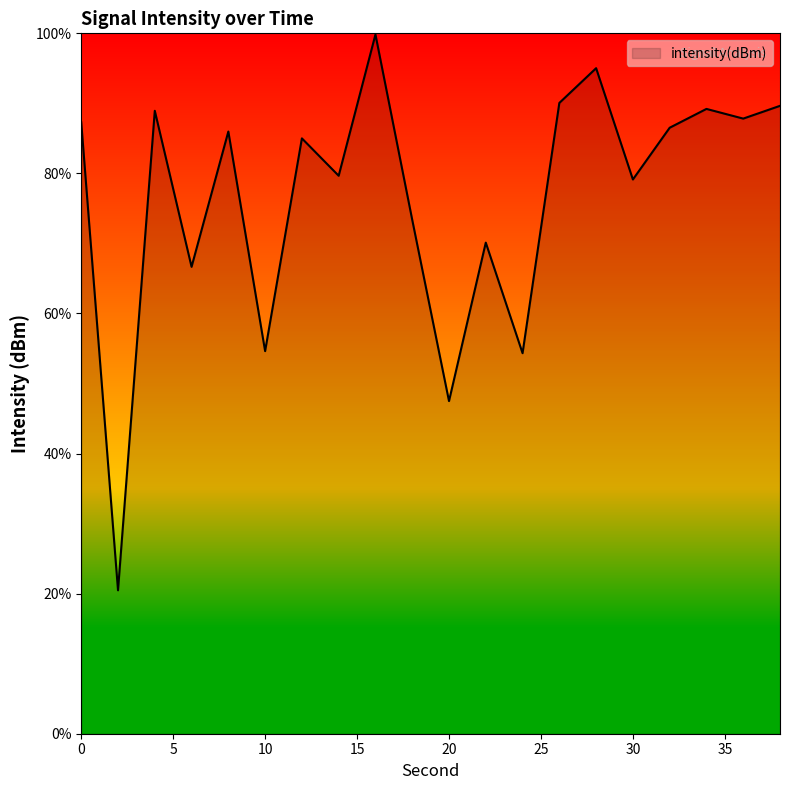

How many lines are shown in the chart?

1